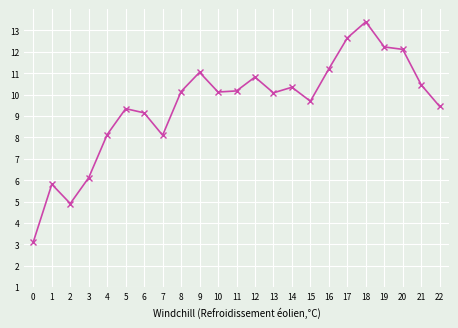

What is the sum of all values?

218.6